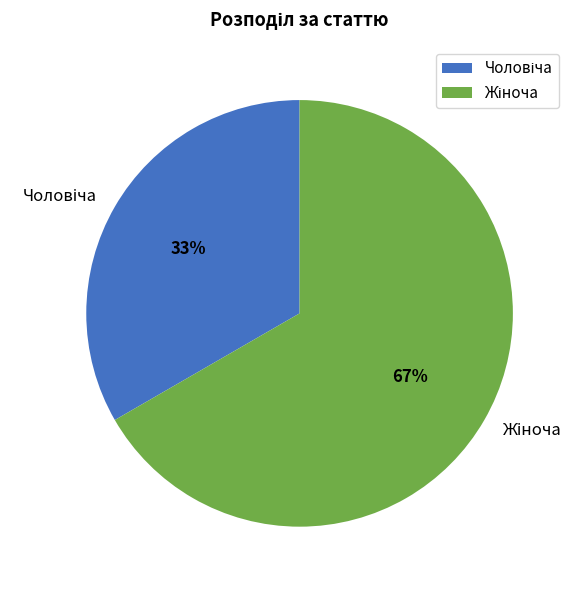

Is there any slice that represents more than half of the pie?

Yes